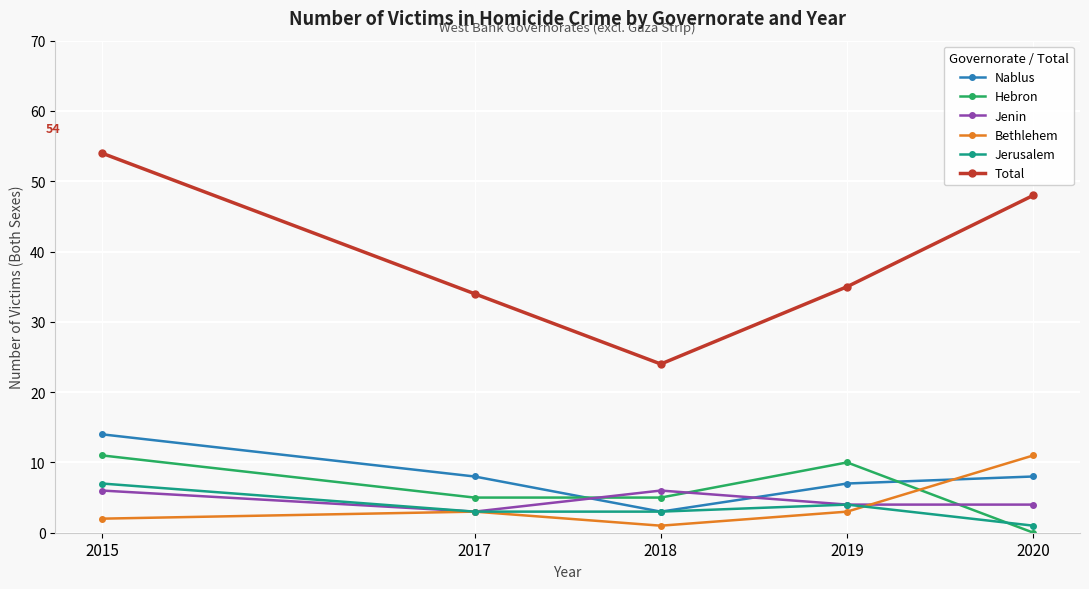

Is it true that Jerusalem equals 3 at 2017?

True